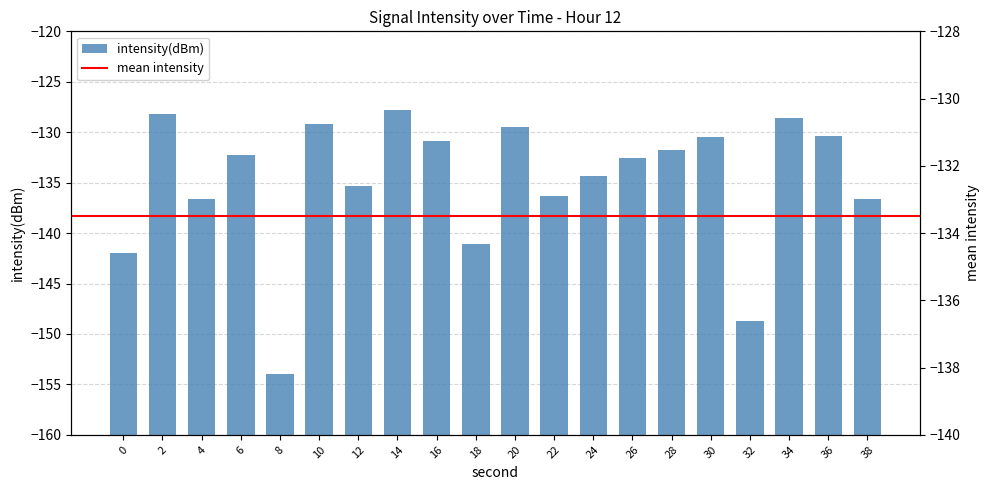

At which label does the data first exceed 27?

2